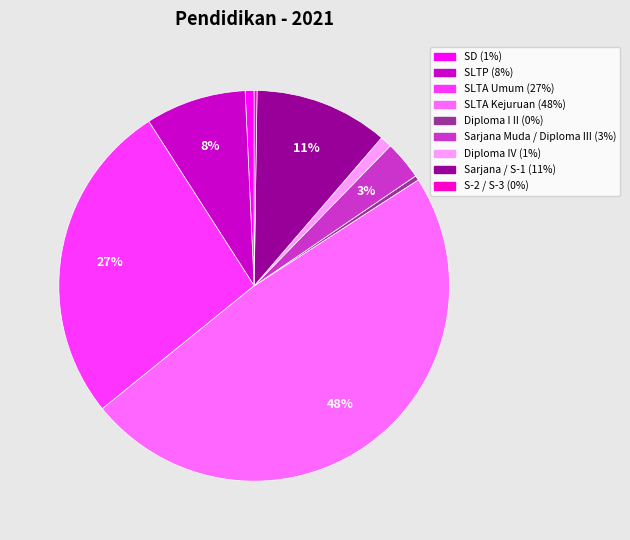

Is SLTA Kejuruan the majority of the pie?

No